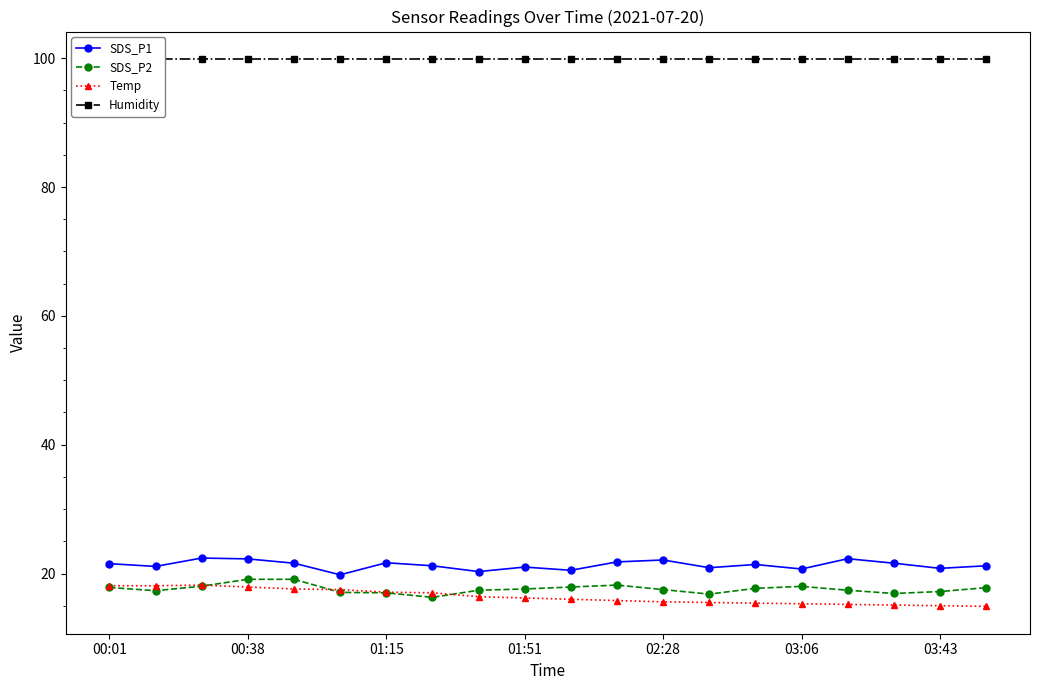

True or false: SDS_P1 and SDS_P2 cross at least once.

False